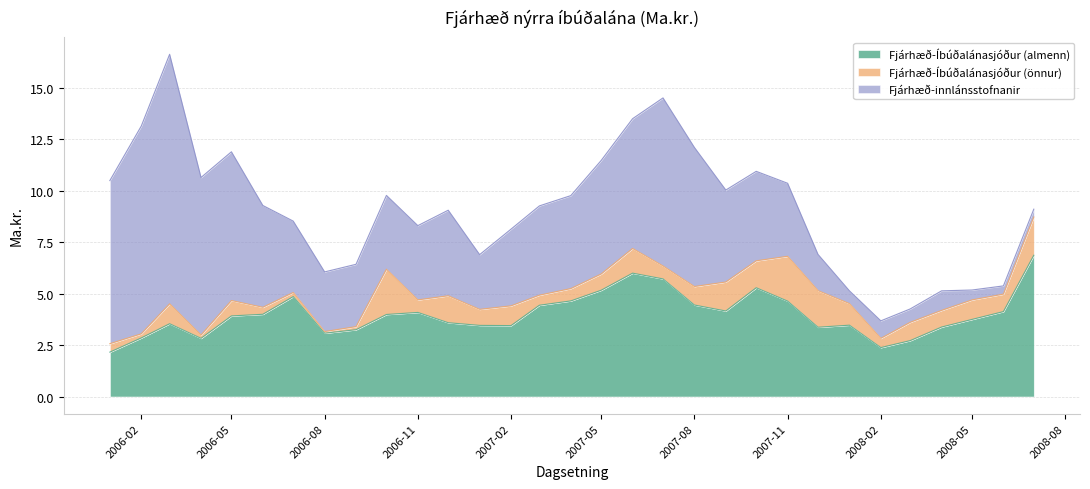

What is the difference between the Fjárhæð-innlánsstofnanir values at 2006-04-01 and 2006-12-01?

3.5